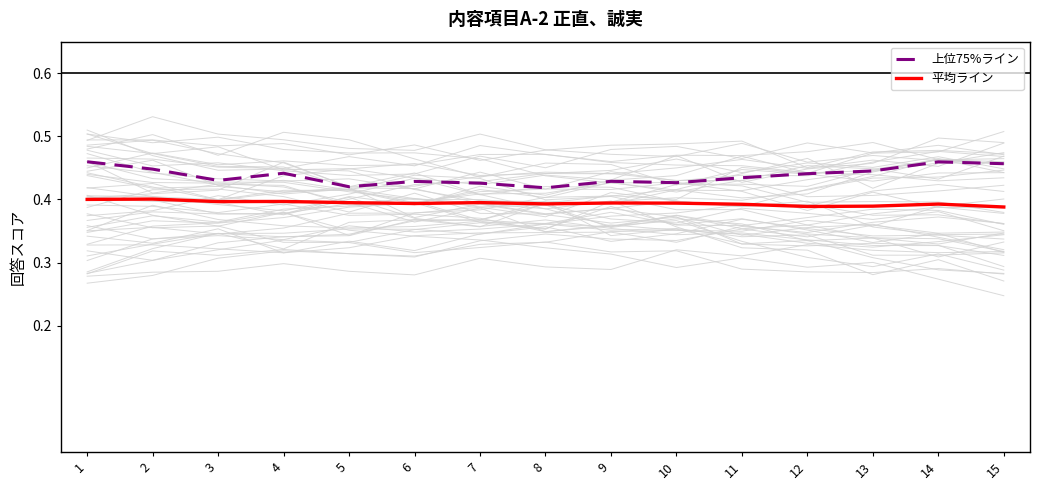

Which has a higher value, 9 or 14?

14